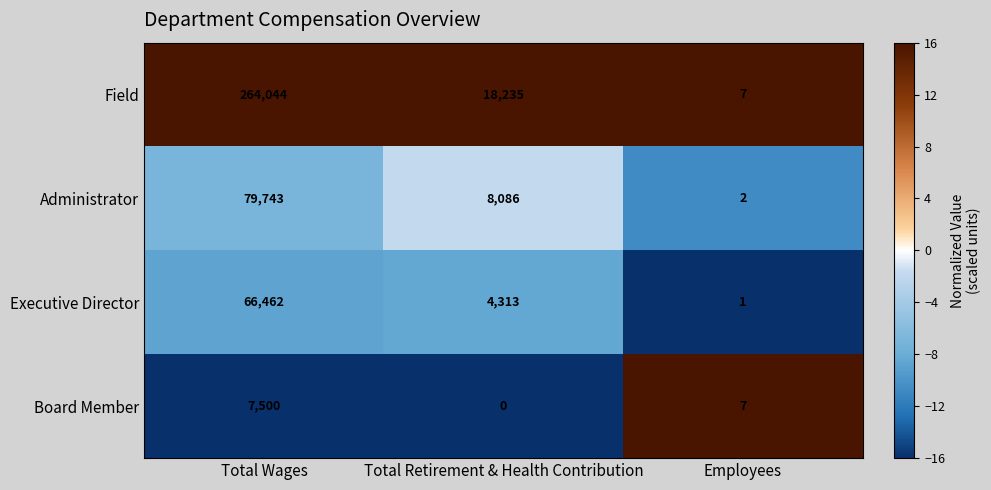

What is the average value of the Executive Director series?

23592